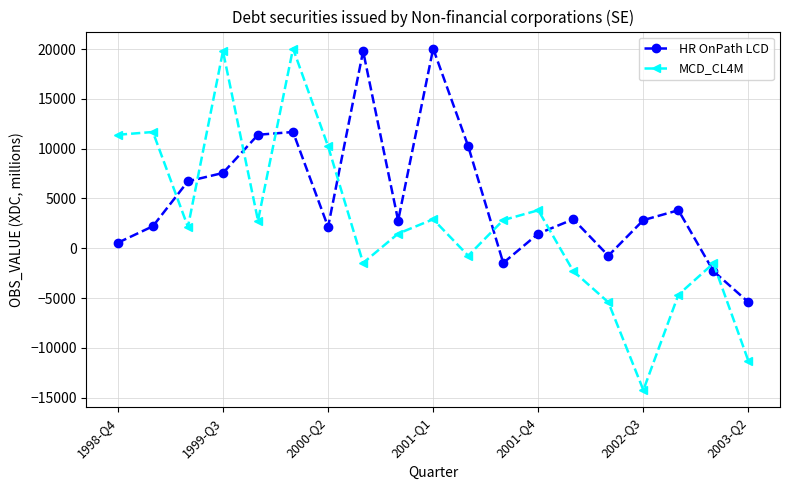

What is the difference between the maximum and minimum values in the MCD_CL4M series?

34282